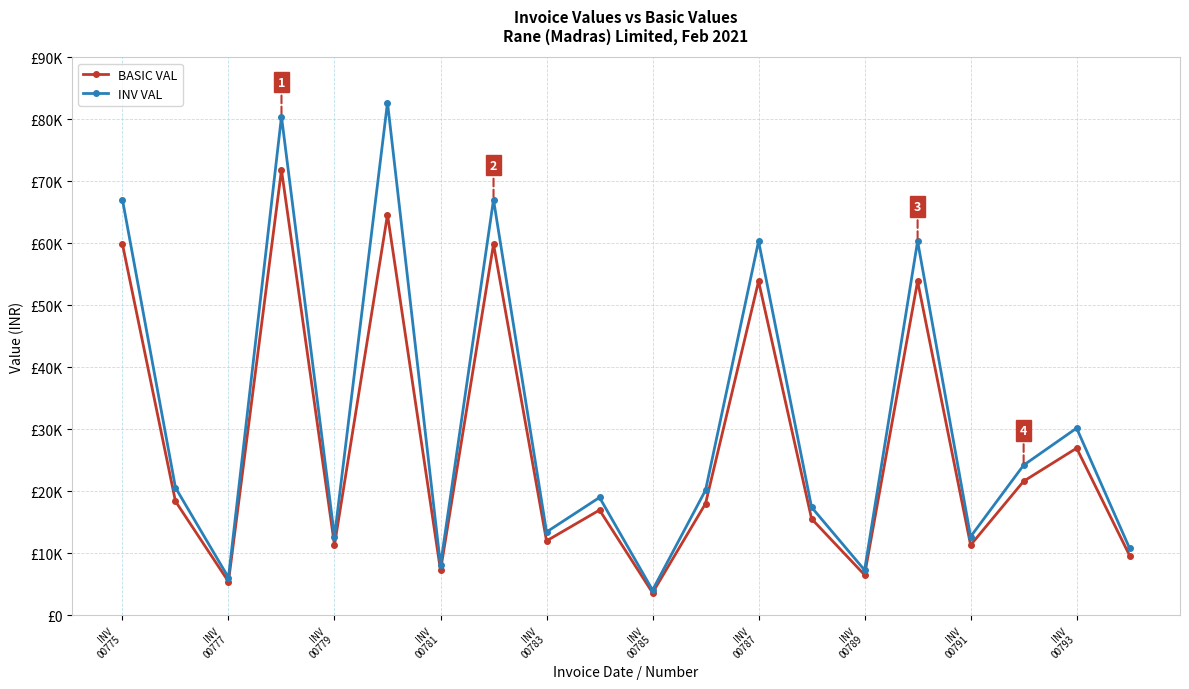

Rank the series by their maximum value, from lowest to highest.

BASIC VAL, INV VAL